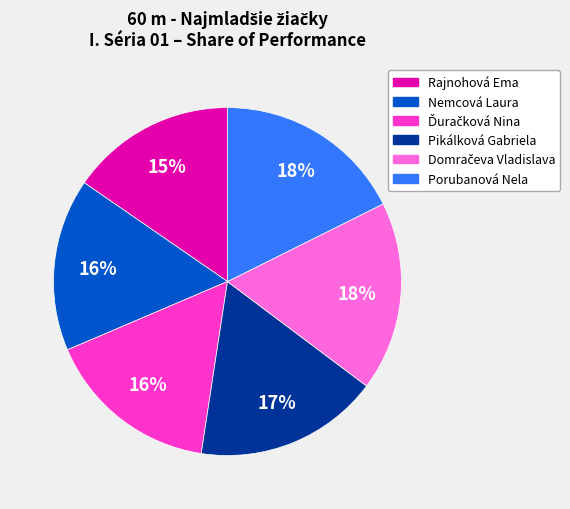

Approximately how many times larger is the value at Nemcová Laura compared to Porubanová Nela?

0.9